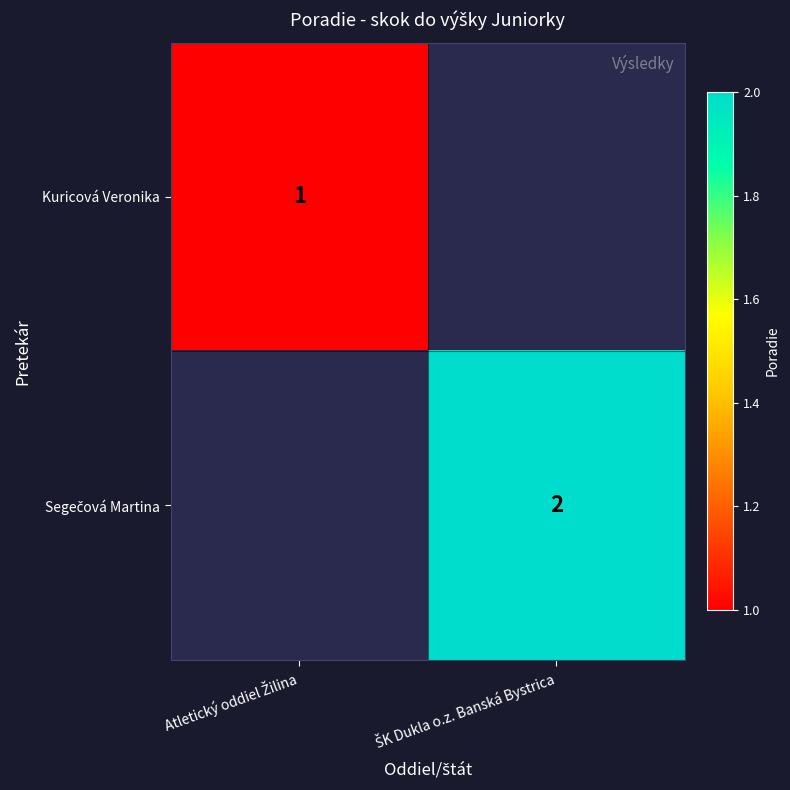

At ŠK Dukla o.z. Banská Bystrica, list the series in order from smallest to largest.

Kuricová Veronika, Segečová Martina